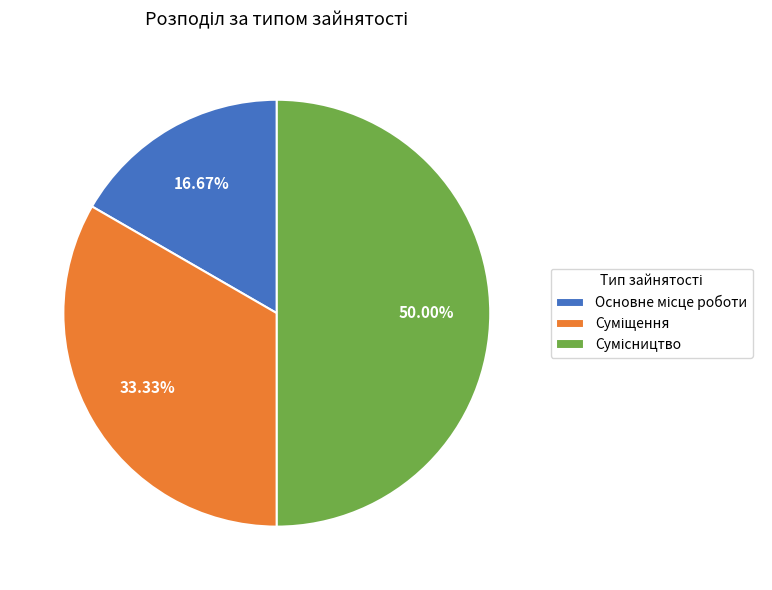

Is Сумісництво the majority of the pie?

No